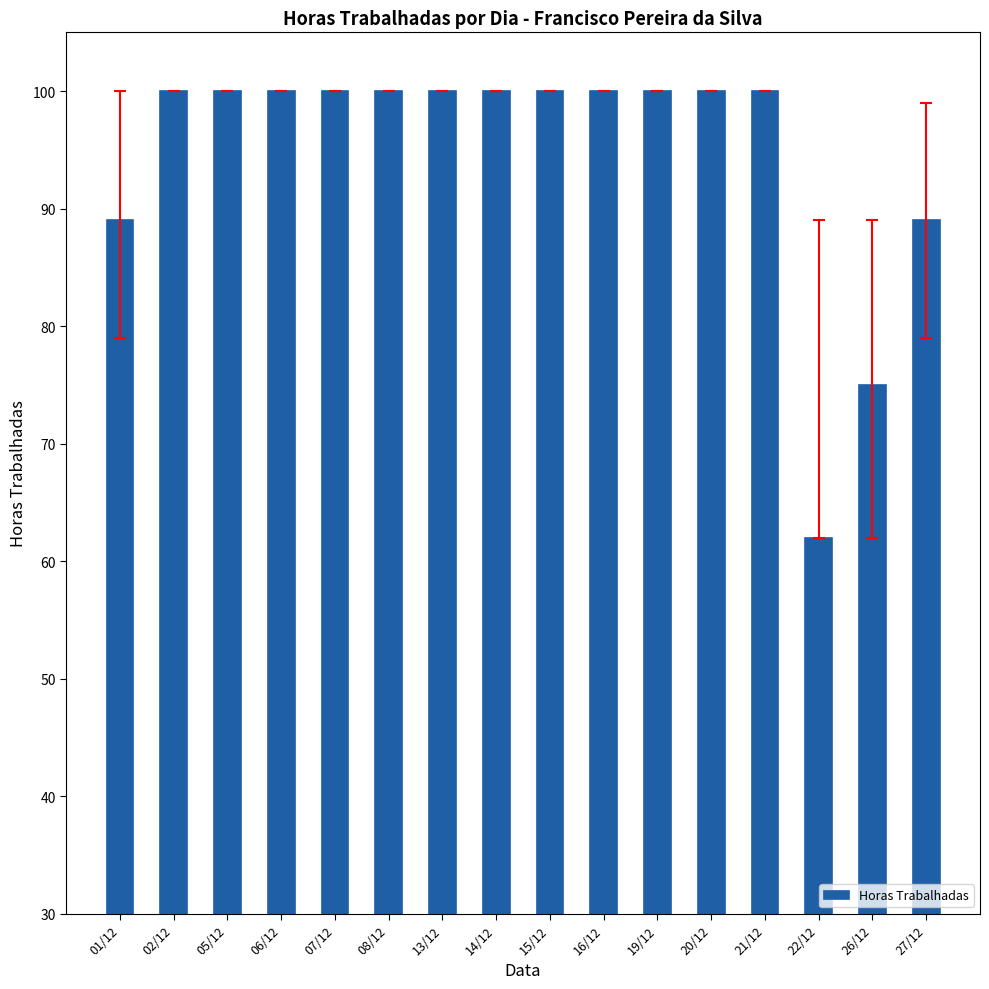

What is the value of the 11th bar from the left?

100